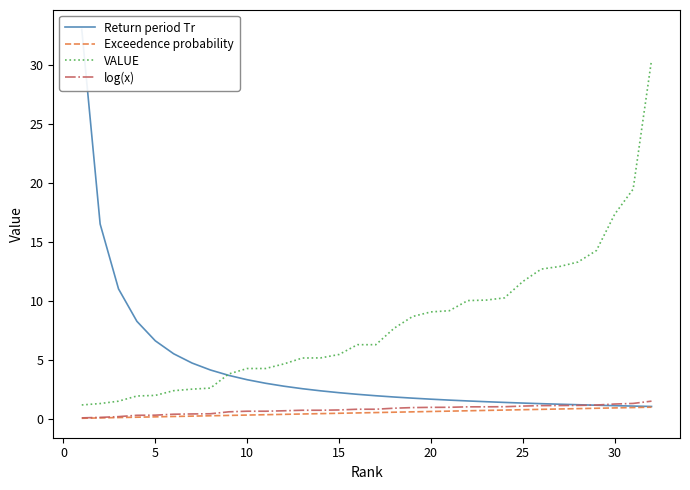

Is this an area chart (filled region under the line)?

No